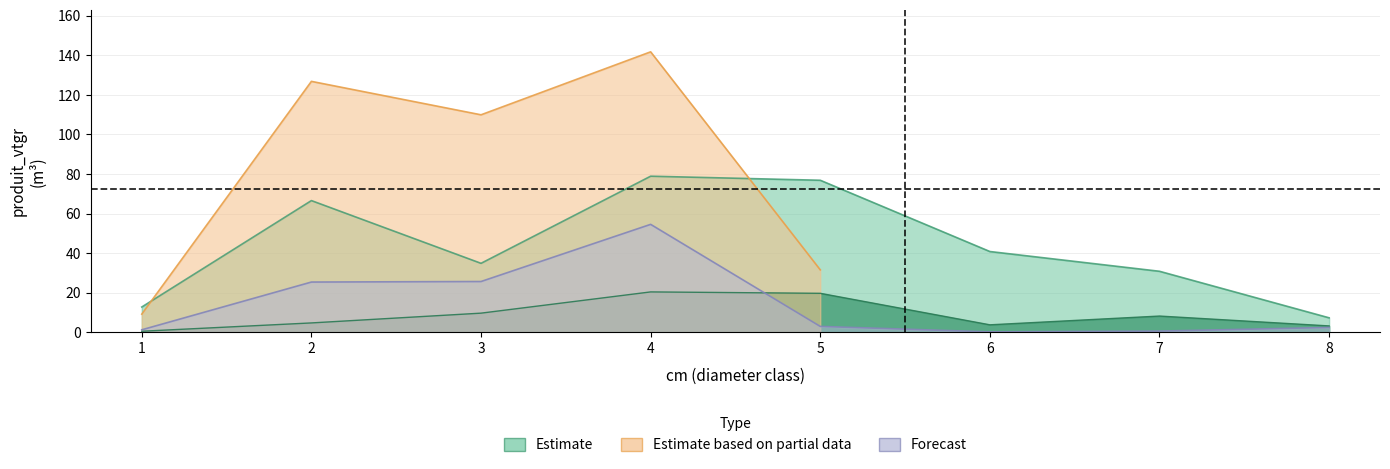

Where does the EPICEA_DEFINITIVE series first go above 2?

2